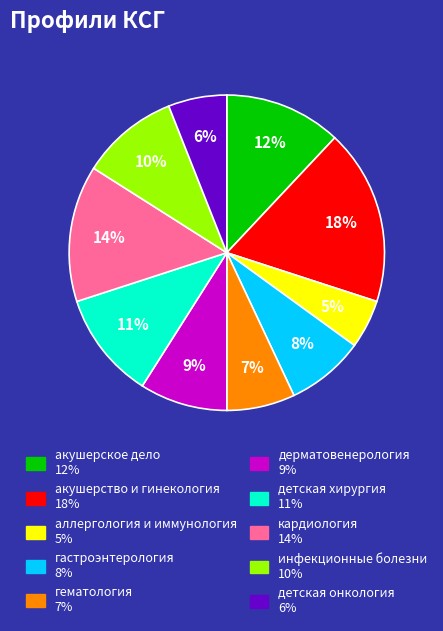

To the nearest percent, what percentage of the pie is акушерство и гинекология?

18%